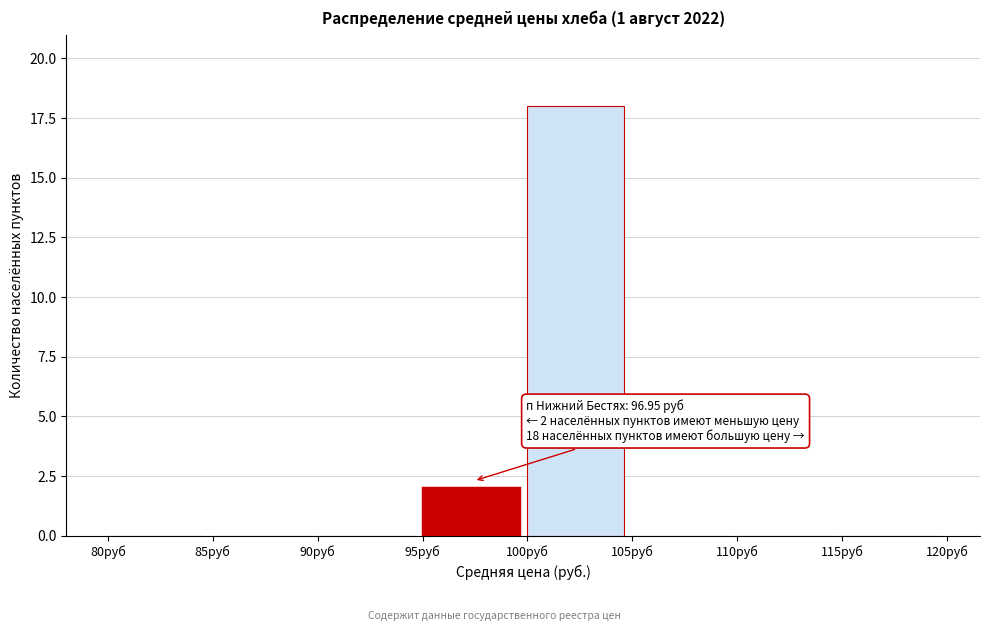

Over which range of the x-axis is the bar tallest?

100 to 105